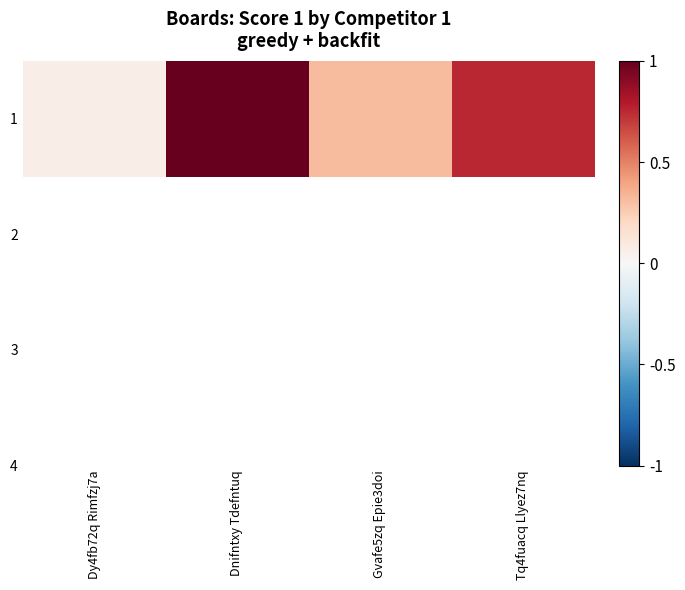

Which has a higher value, Dy4fb72q Rimfzj7a or Gvafe5zq Epie3doi?

Gvafe5zq Epie3doi